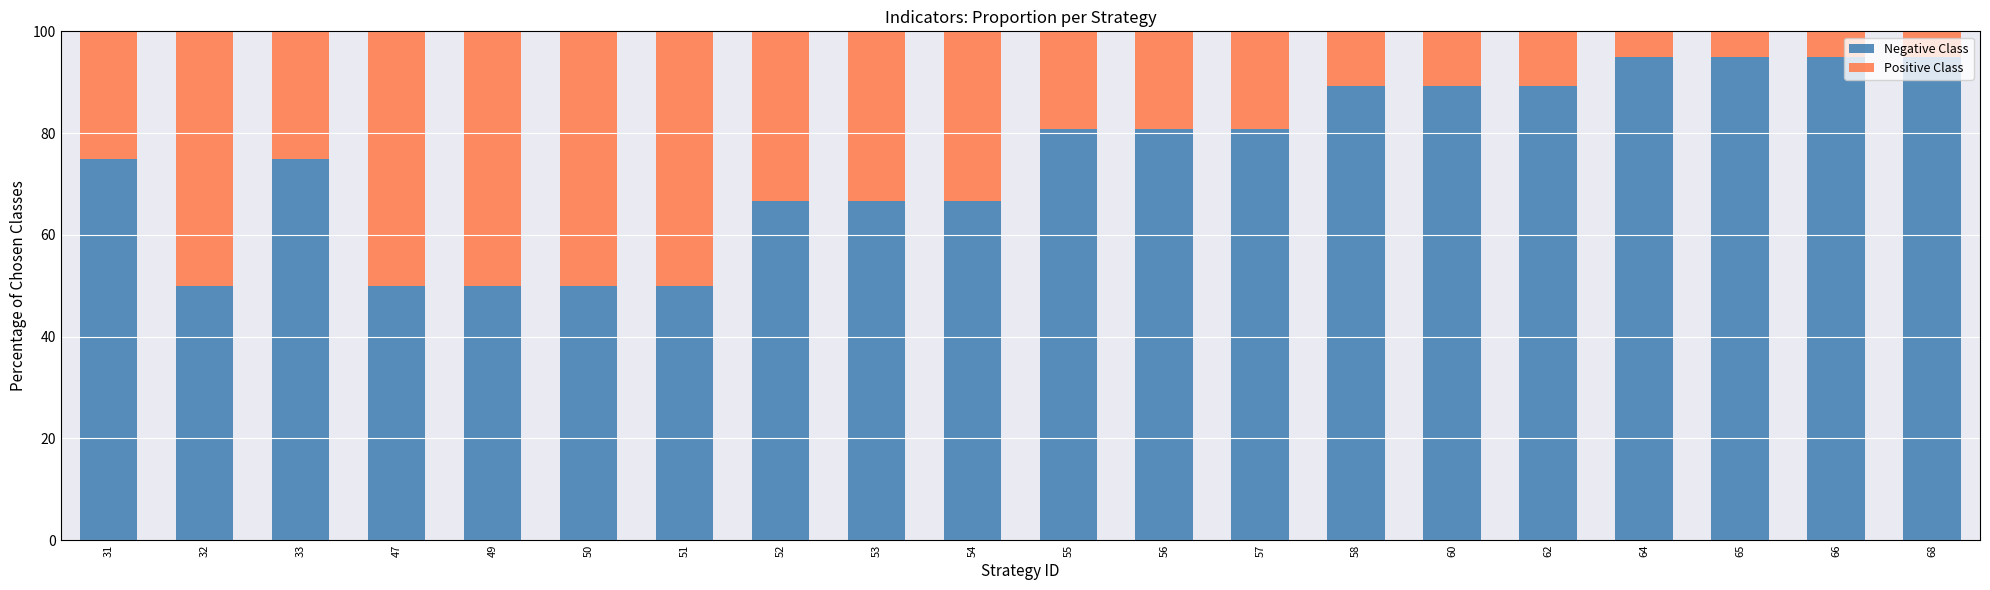

What is the average value of the Negative Class series?

74.5